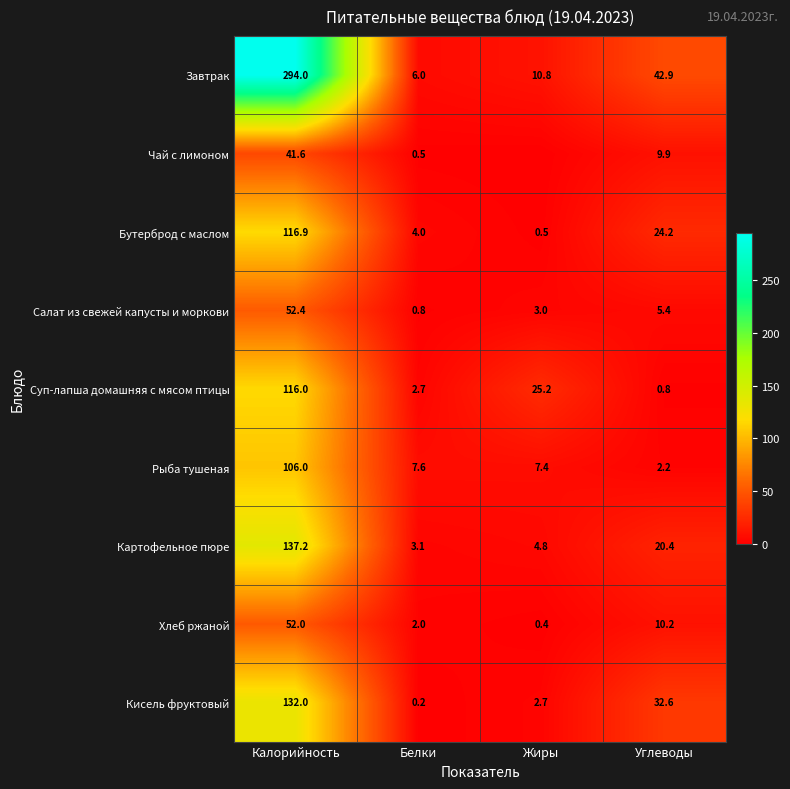

Is it true that Завтрак equals 10.8 at Жиры?

True